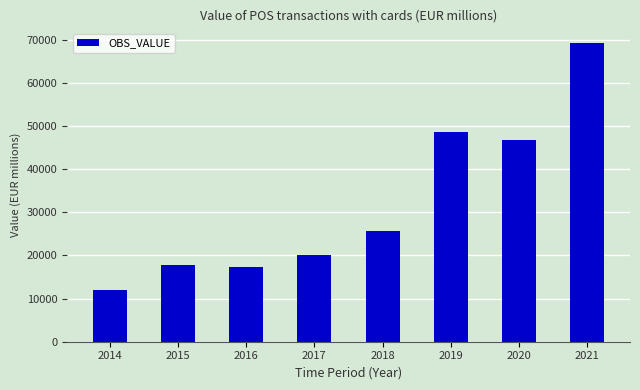

What is the value of the 7th bar from the left?

46792.2